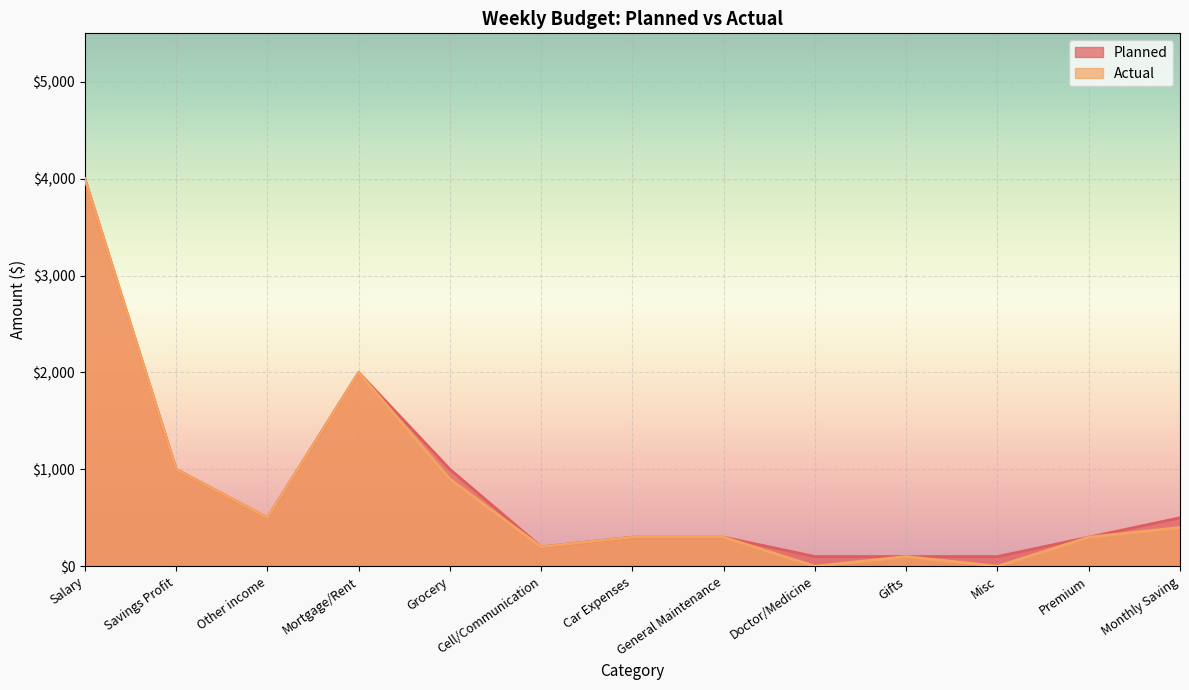

At which category does the chart reach its peak across all series?

Salary